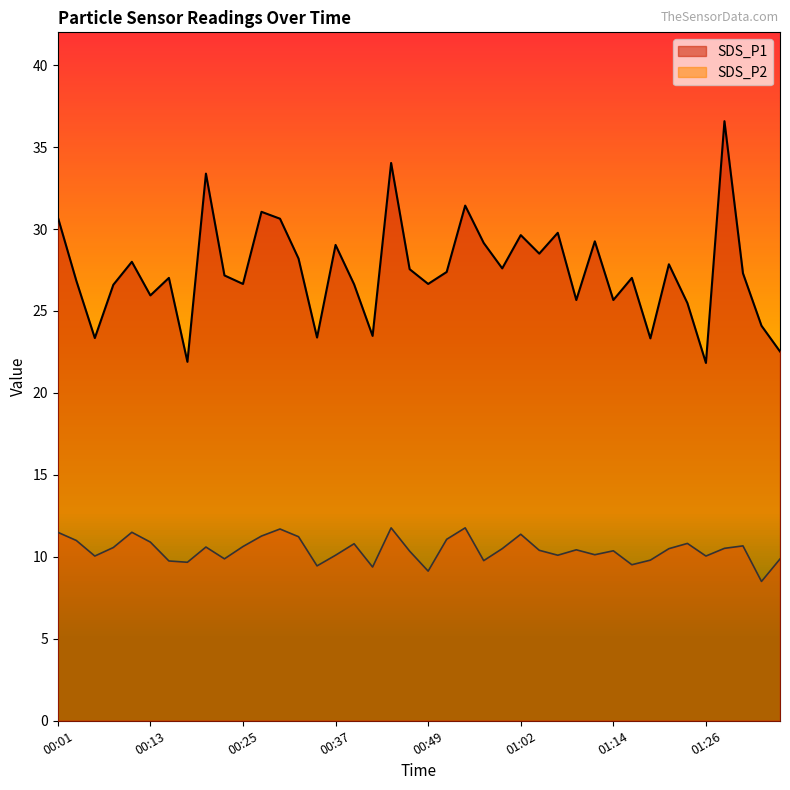

Is it true that SDS_P2 equals 9.4 at 00:42?

True